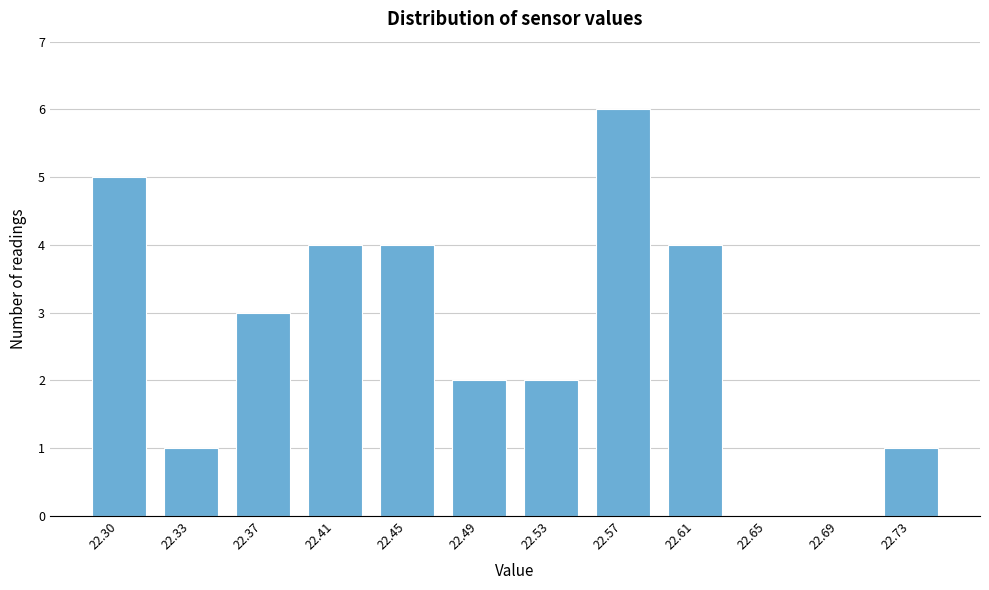

Reading left to right, what are all the values shown in this chart?

22.30=5	22.33=1	22.37=3	22.41=4	22.45=4	22.49=2	22.53=2	22.57=6	22.61=4	22.65=0	22.69=0	22.73=1